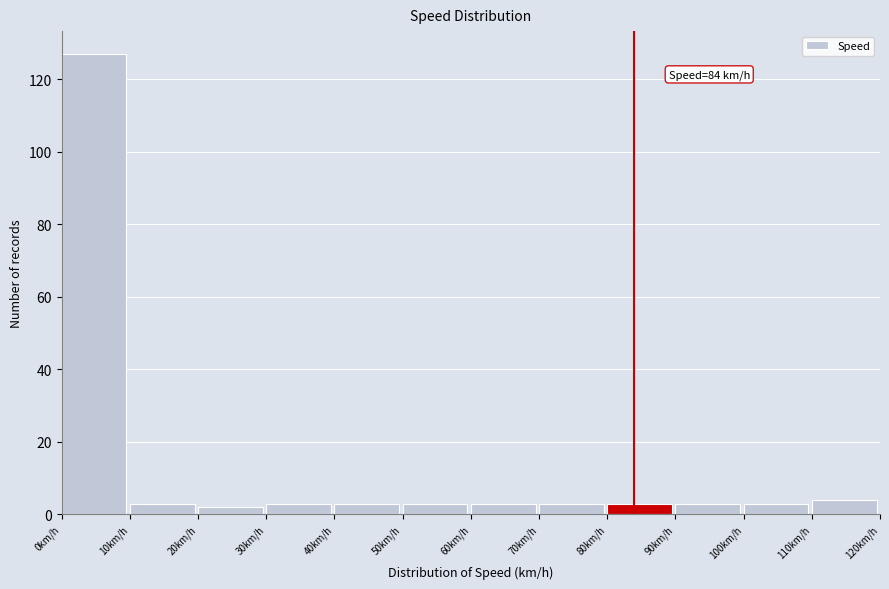

Which range on the x-axis has the tallest bar?

0 to 10